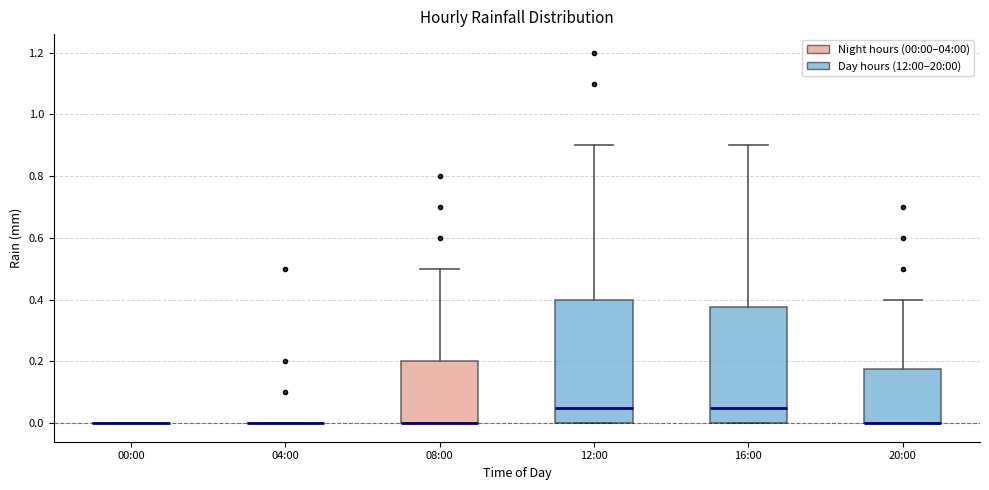

Comparing the boxes themselves (not the whiskers), which one is the tallest?

12:00